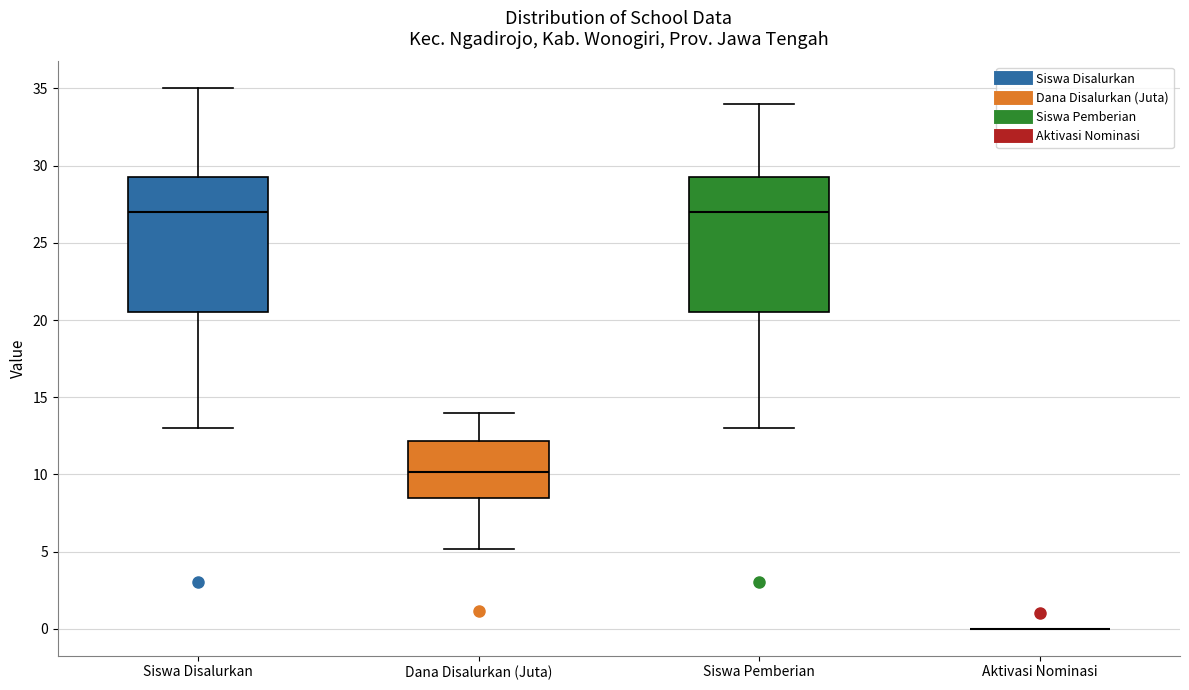

Where does the lower whisker of the box for Siswa Pemberian end on the y-axis? The values are not printed on the chart, so give them approximately, as read against the axis.

13.0